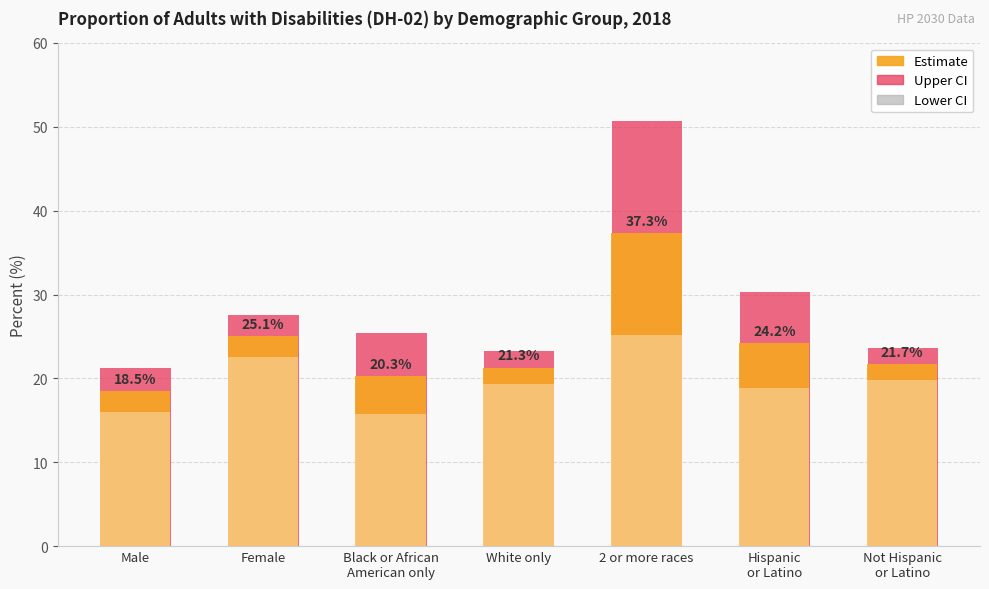

Where does the Estimate series first go above 21?

Female